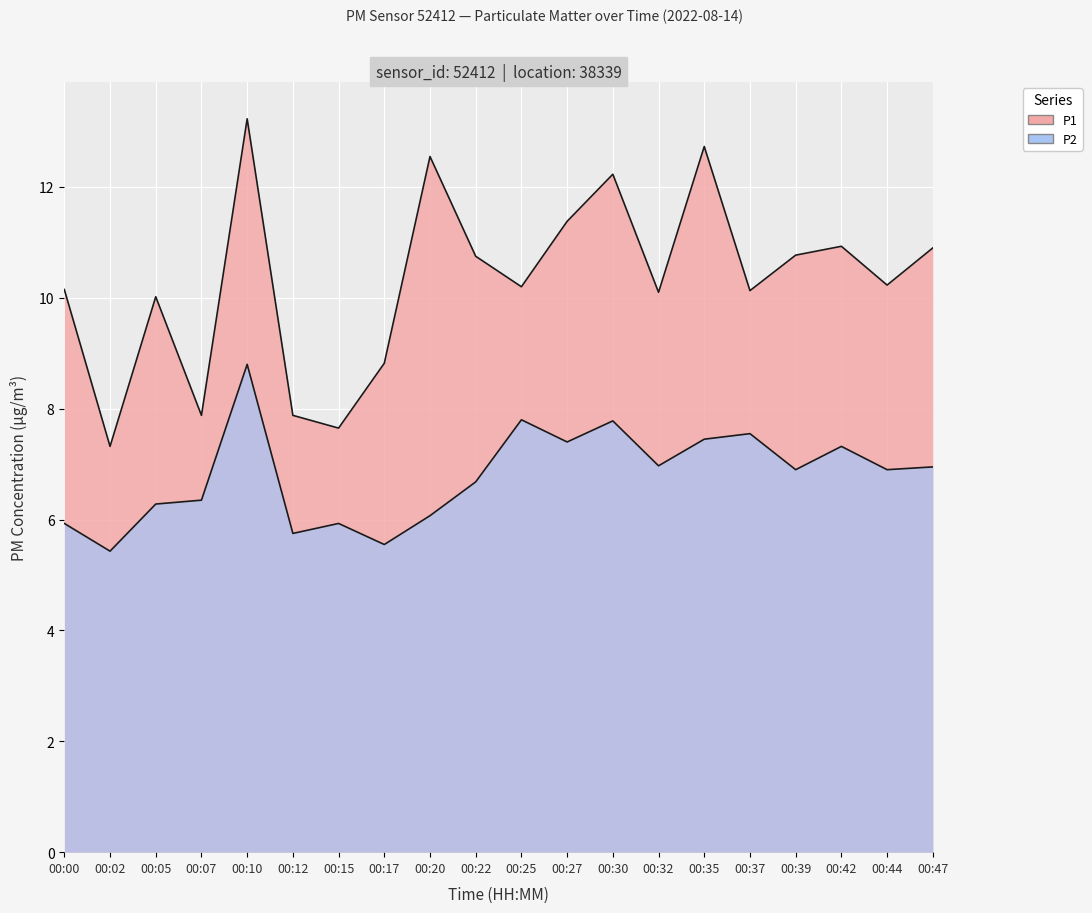

What is the difference between the P1 values at 00:25 and 00:39?

0.6